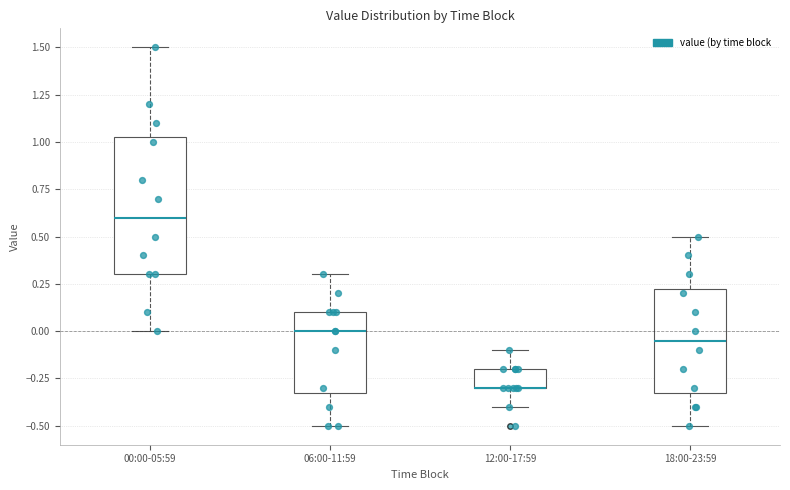

Comparing the boxes themselves (not the whiskers), which one is the tallest?

00:00-05:59